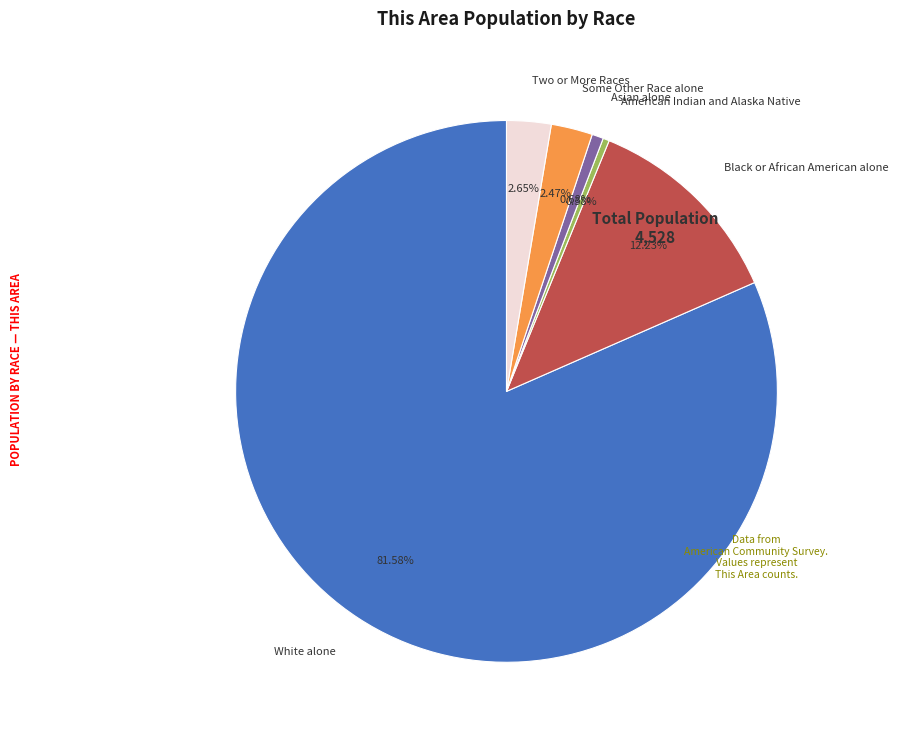

To the nearest percent, what is the average slice percentage?

17%